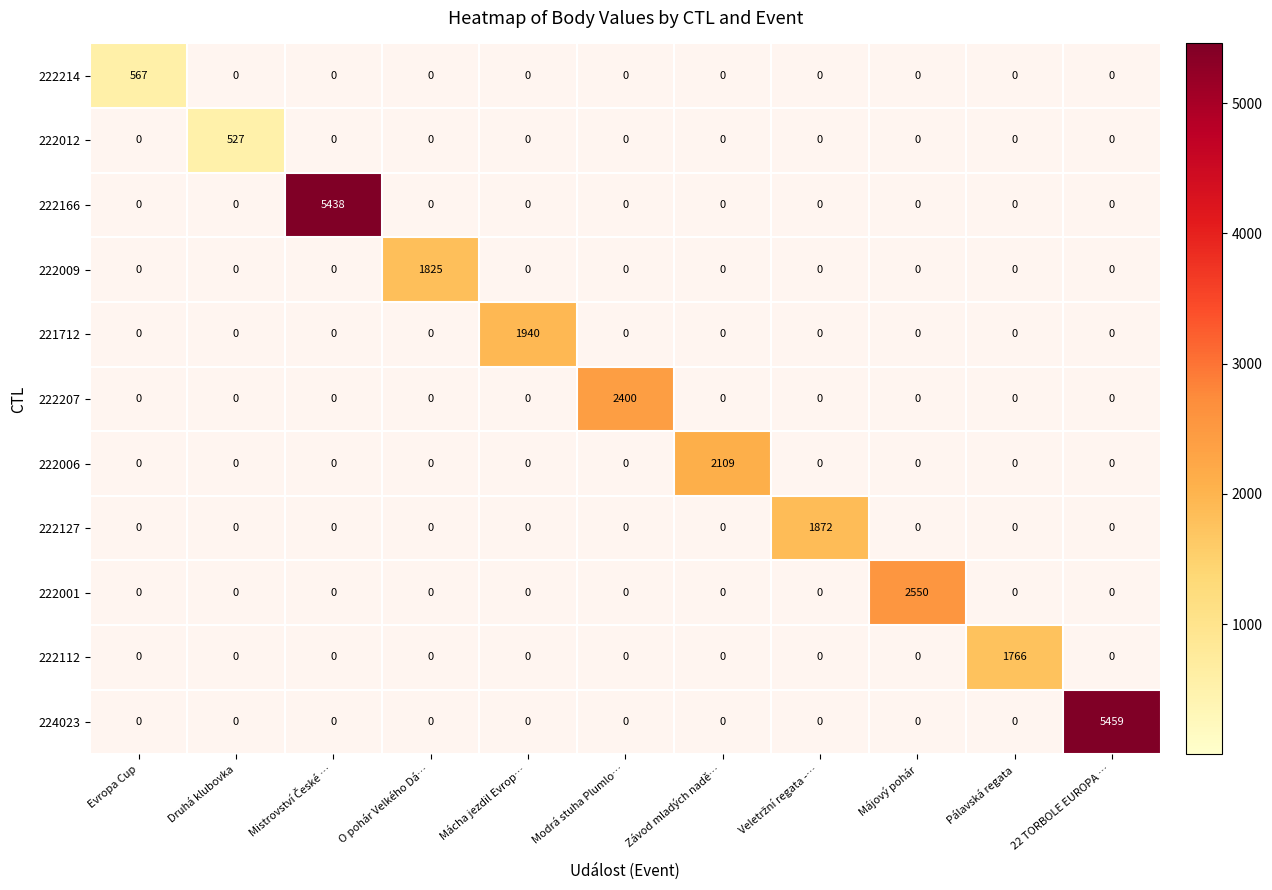

How many categories are shown in the chart?

11